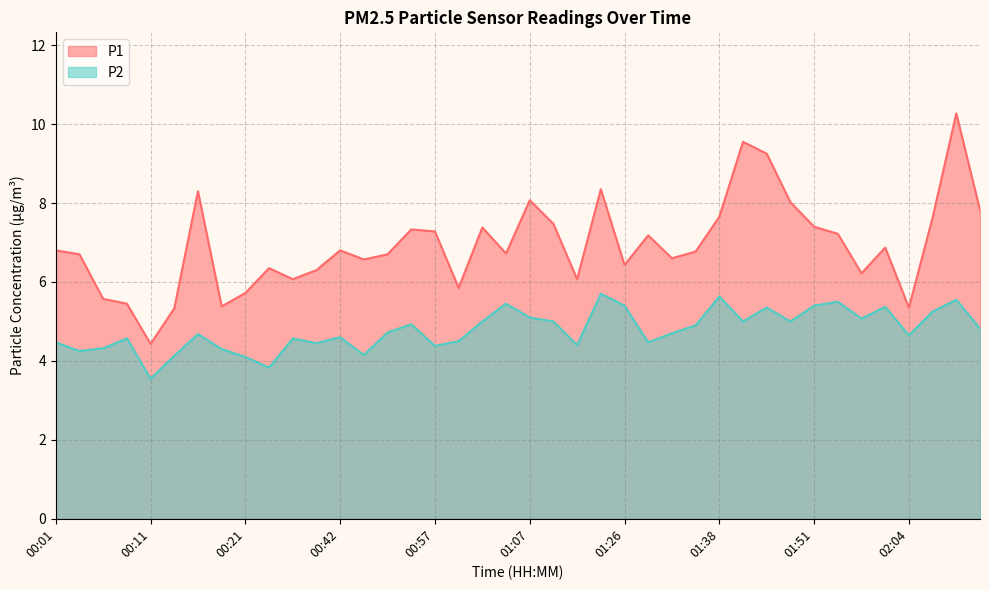

Reading left to right, extract all data points from this chart.

P1: 6.8	6.7	5.6	5.5	4.4	5.3	8.3	5.4	5.7	6.3	6.1	6.3	6.8	6.6	6.7	7.3	7.3	5.8	7.4	6.7	8.1	7.5	6.1	8.3	6.4	7.2	6.6	6.8	7.7	9.6	9.2	8.0	7.4	7.2	6.2	6.9	5.3	7.6	10.3	7.8
P2: 4.5	4.2	4.3	4.6	3.5	4.1	4.7	4.3	4.1	3.8	4.6	4.5	4.6	4.2	4.7	4.9	4.4	4.5	5.0	5.5	5.1	5.0	4.4	5.7	5.4	4.5	4.7	4.9	5.6	5.0	5.3	5.0	5.4	5.5	5.1	5.4	4.7	5.2	5.5	4.8